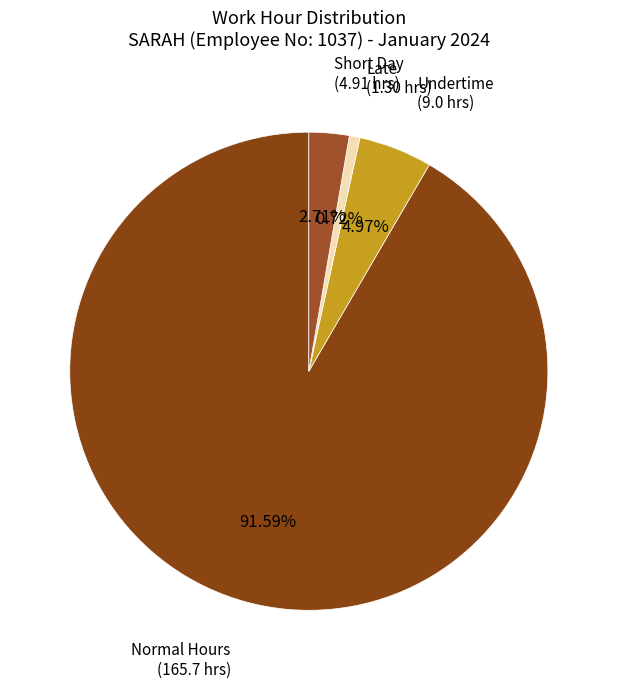

Is there any slice that represents more than half of the pie?

Yes